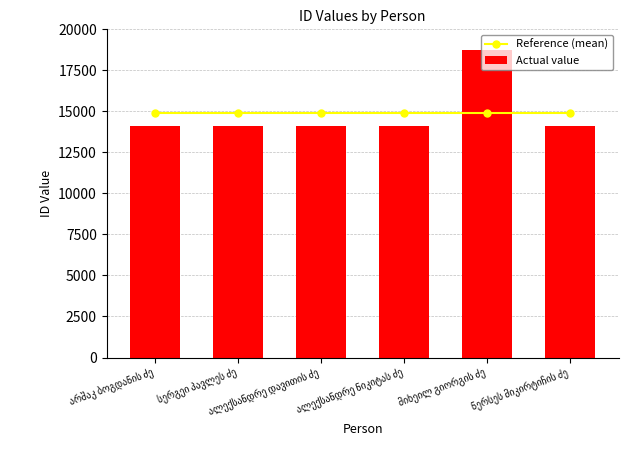

Reading right to left, what are all the values shown in this chart?

Reference (mean): ნერსეს მიკირტიჩის ძე=14887	მიხეილ გიორგის ძე=14887	ალექსანდრე ნიკიტას ძე=14887	ალექსანდრე დავითის ძე=14887	სერგეი პავლეს ძე=14887	არშაკ ბოგდანის ძე=14887
Actual value: ნერსეს მიკირტიჩის ძე=14104	მიხეილ გიორგის ძე=18748	ალექსანდრე ნიკიტას ძე=14134	ალექსანდრე დავითის ძე=14129	სერგეი პავლეს ძე=14108	არშაკ ბოგდანის ძე=14099